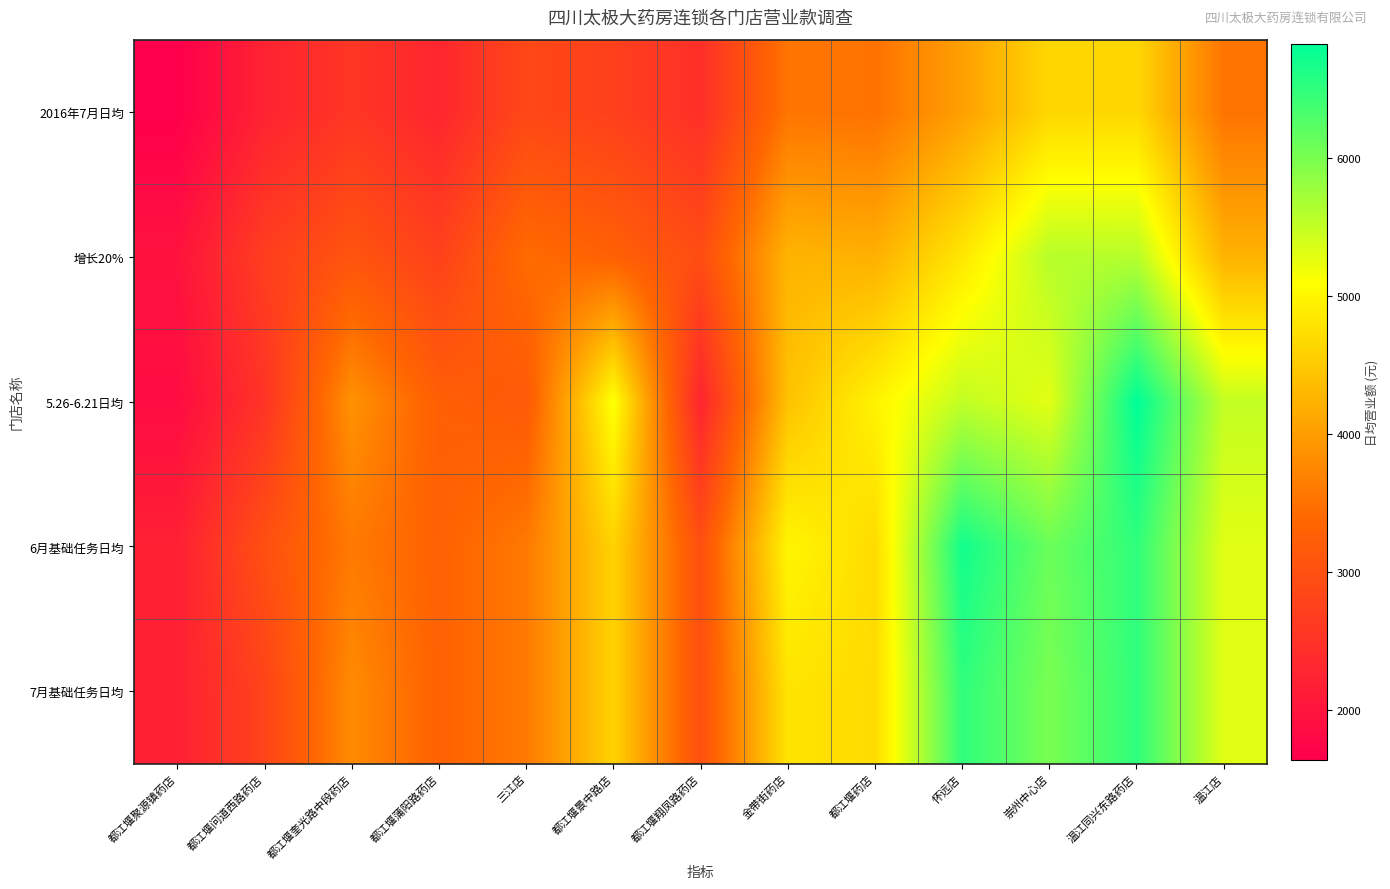

Which category has the highest value across all series?

温江同兴东路药店